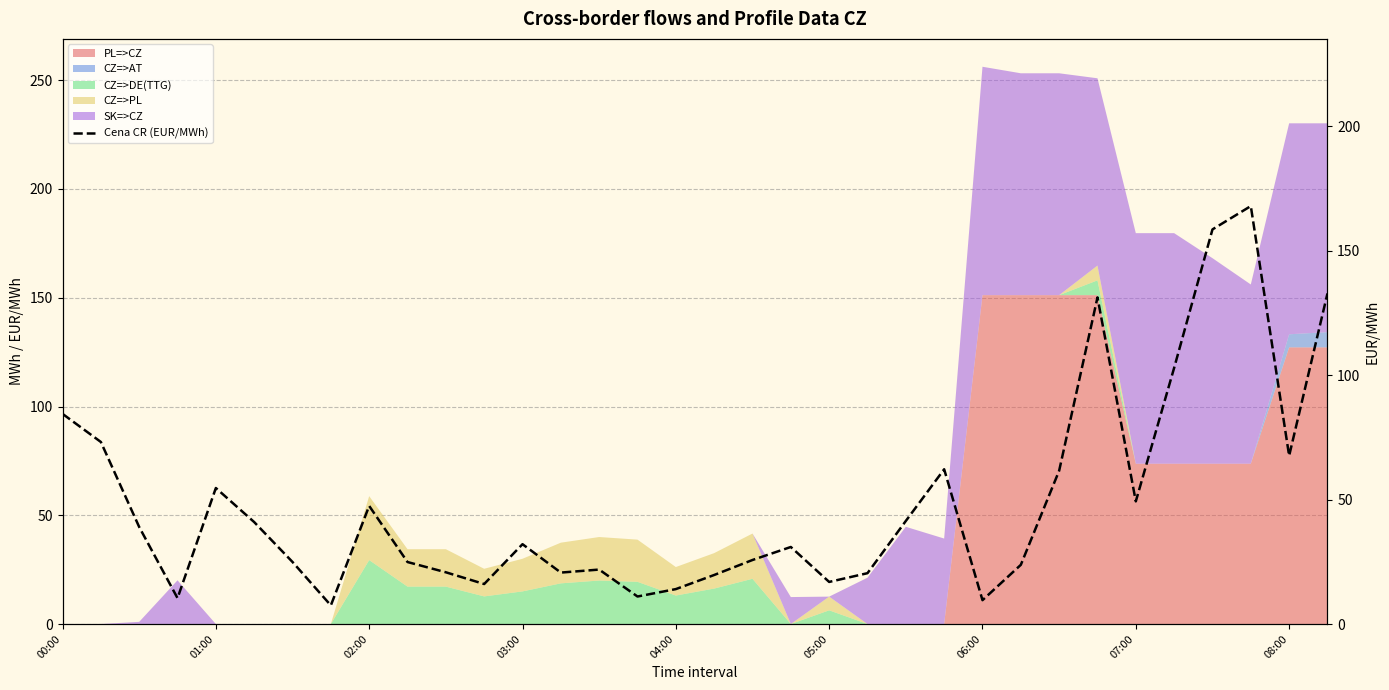

How many data points are less than 32?

17